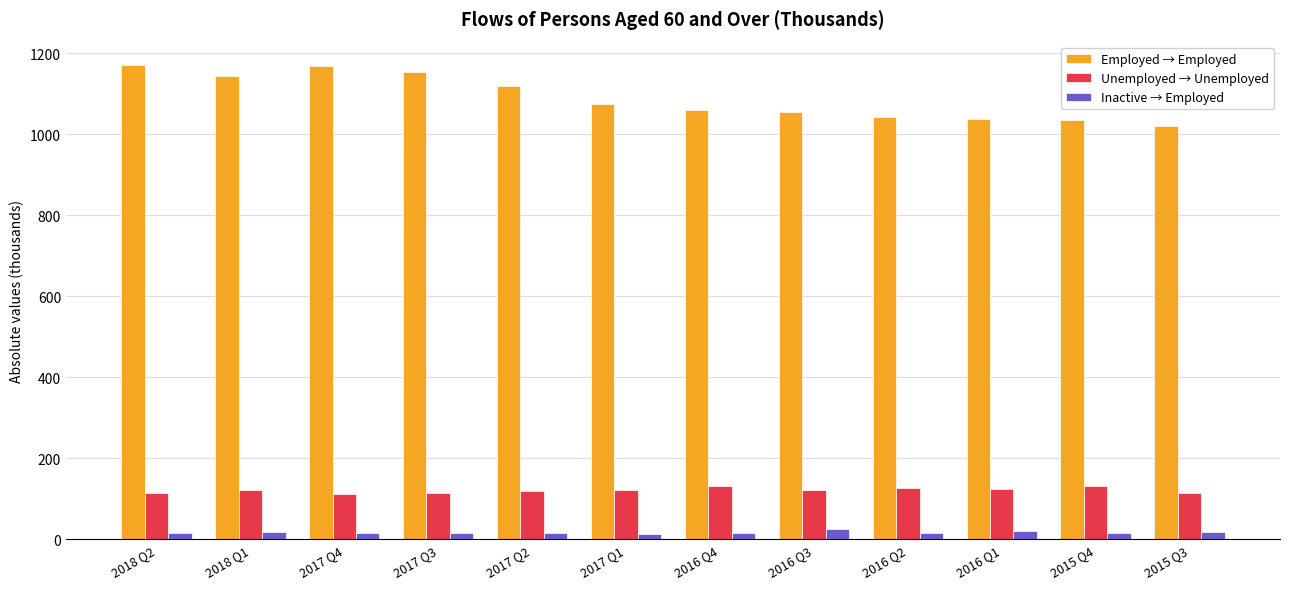

Is the value of Unemployed → Unemployed at 2016 Q2 greater than the value of Inactive → Employed at 2018 Q1?

Yes